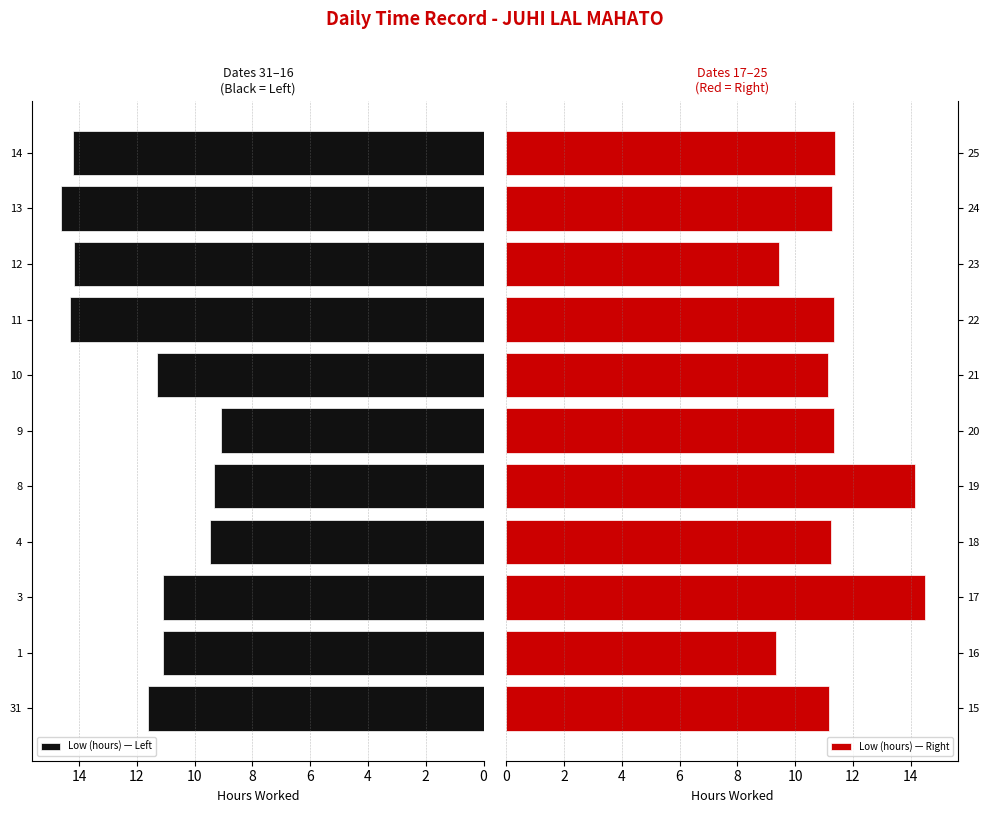

Is it true that Low (hours) — Left equals 14.2 at 14?

True